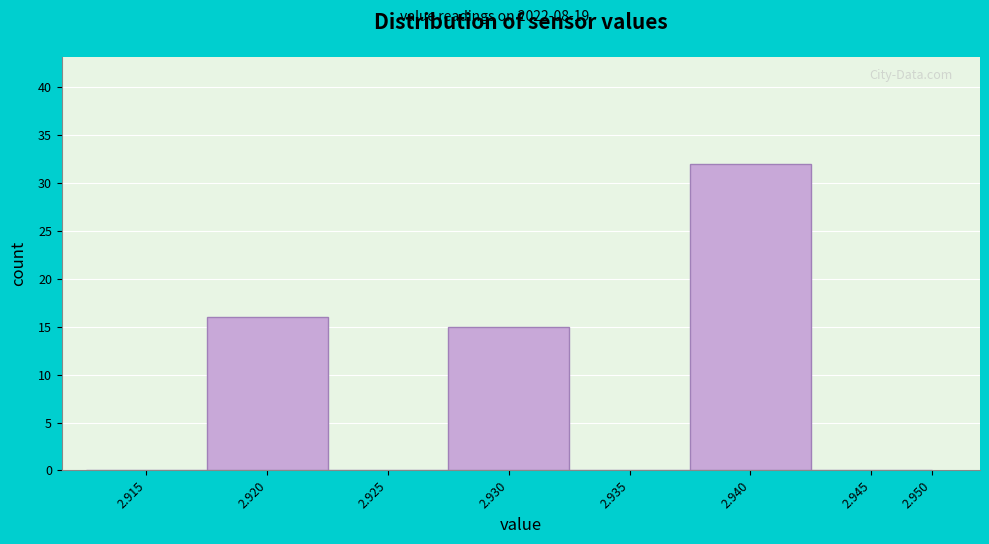

Reading right to left, what are all the values shown in this chart?

2.950=0	2.945=0	2.940=32	2.935=0	2.930=15	2.925=0	2.920=16	2.915=0